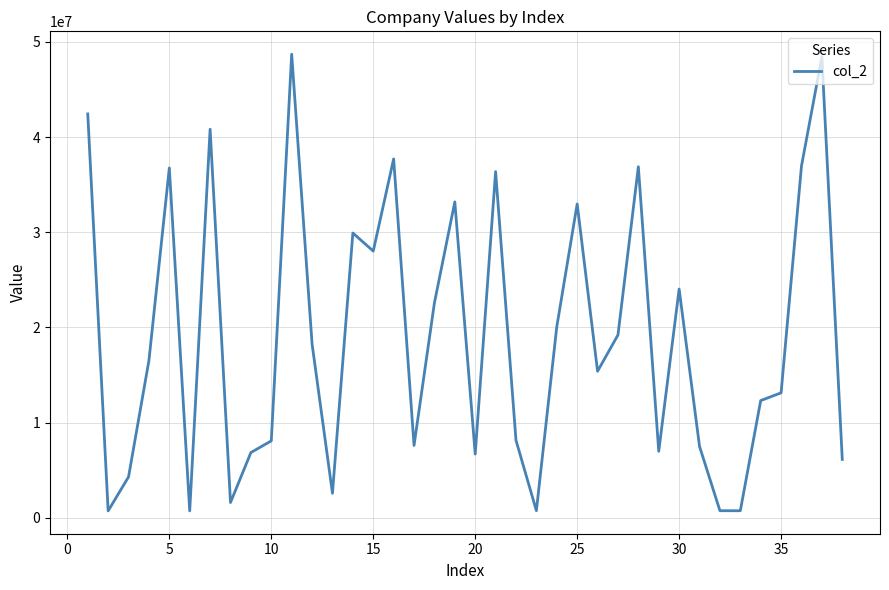

What is the difference between the maximum and minimum values?

48001556